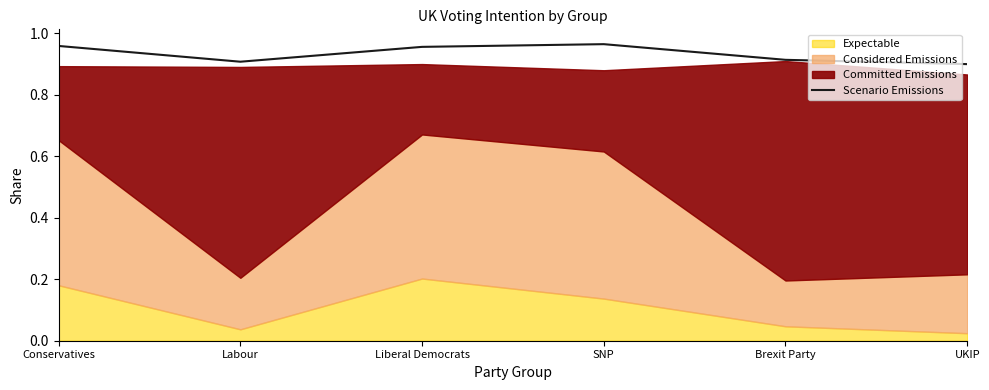

Read the value at Brexit Party.

0.9